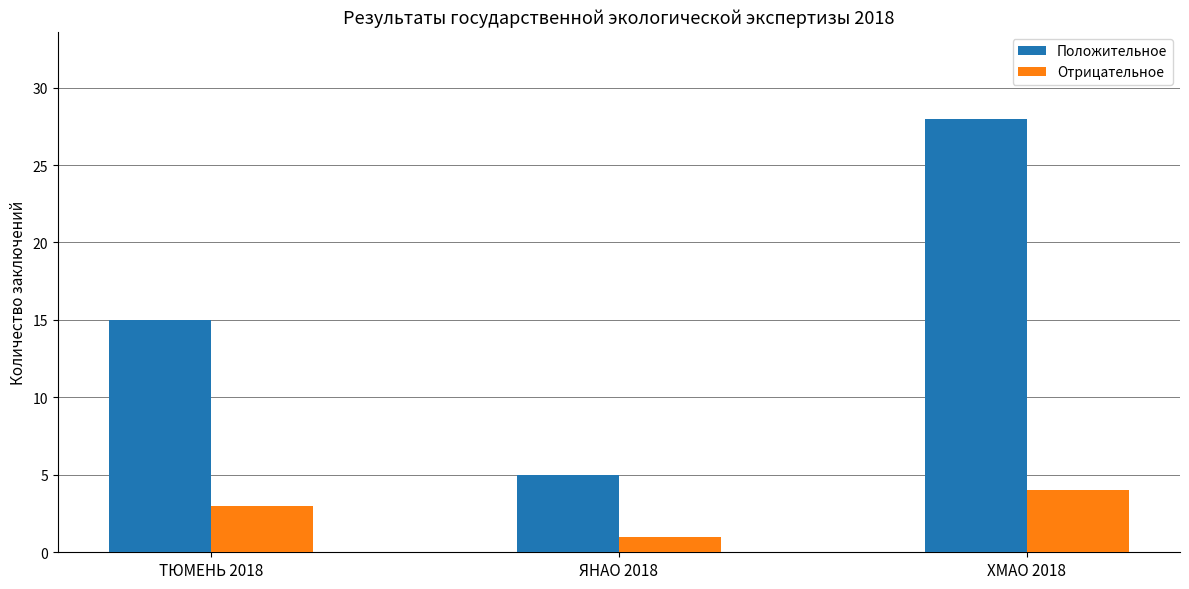

What is the average value of the Положительное series?

16